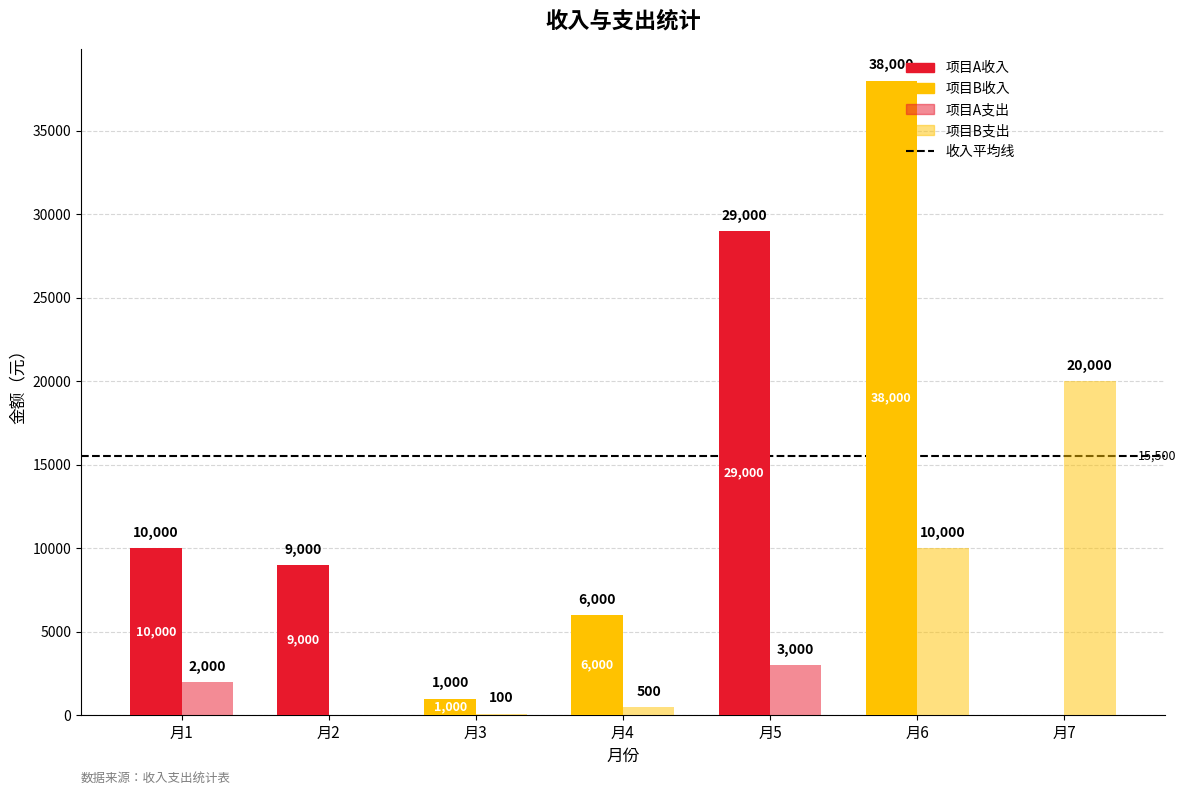

Does the chart contain stacked bars?

No